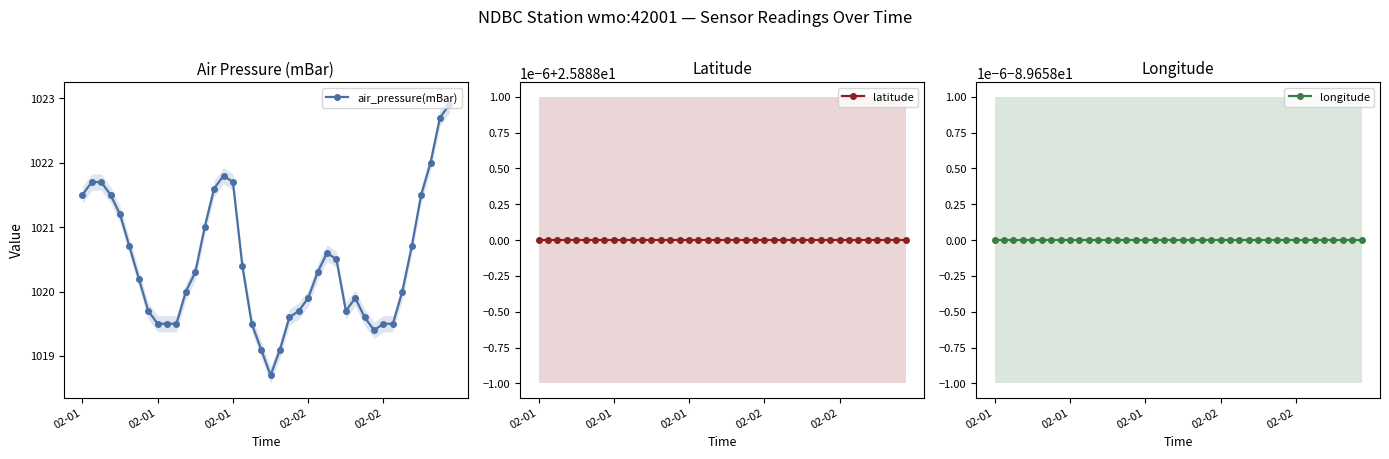

Is it true that longitude equals -143.3 at 36?

False